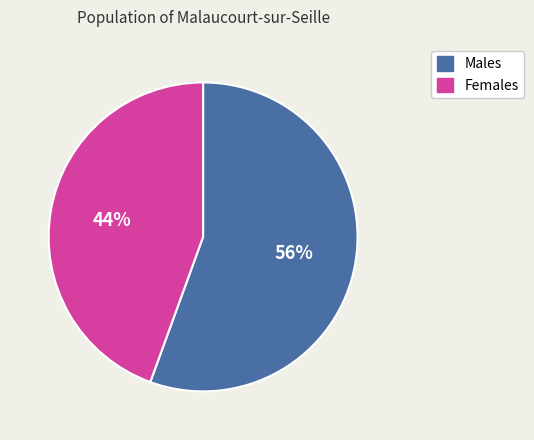

To the nearest percent, what is the average slice percentage?

50%